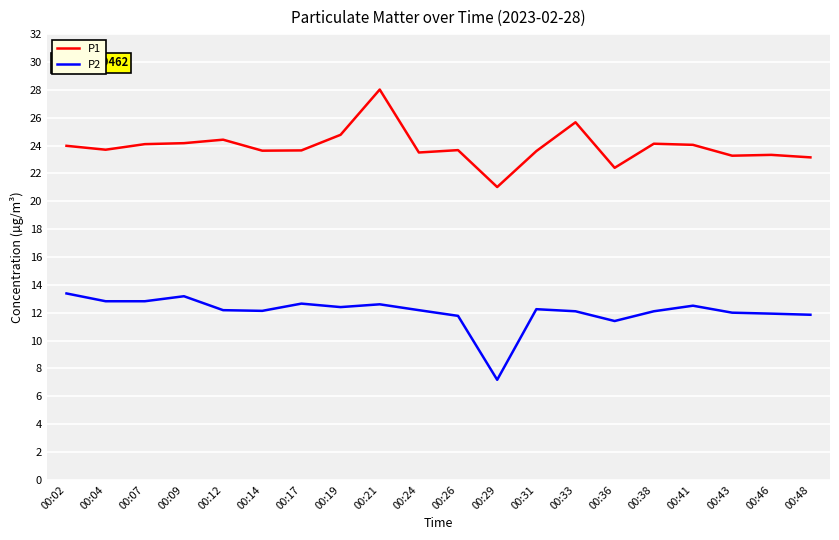

True or false: P1 and P2 cross at least once.

False